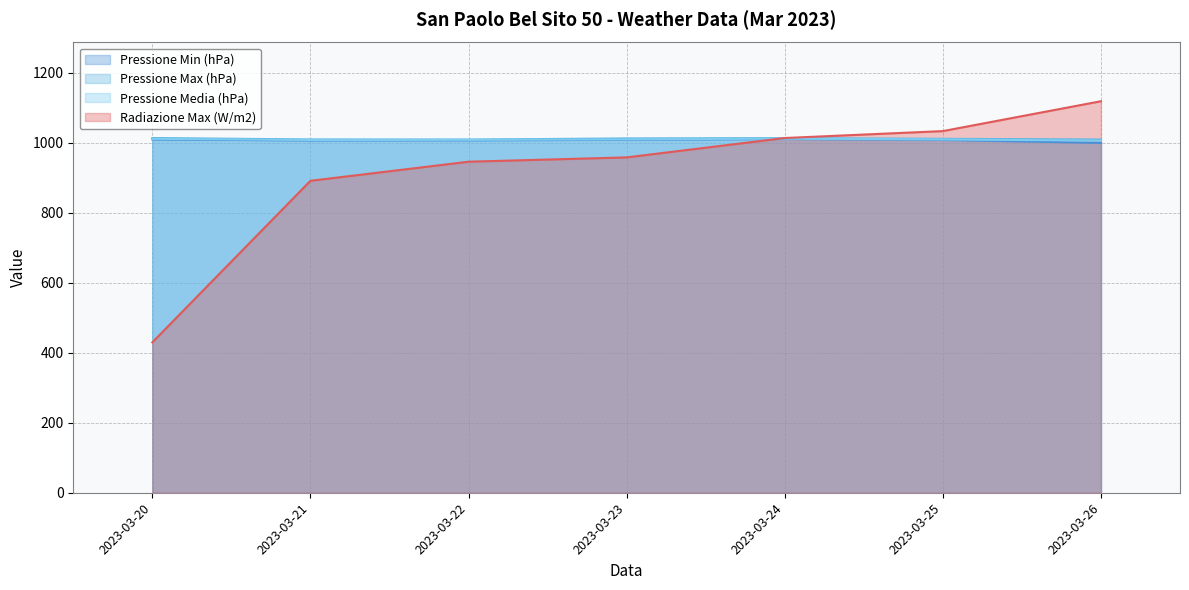

What is the maximum value for Pressione Min (hPa)?

1011.2